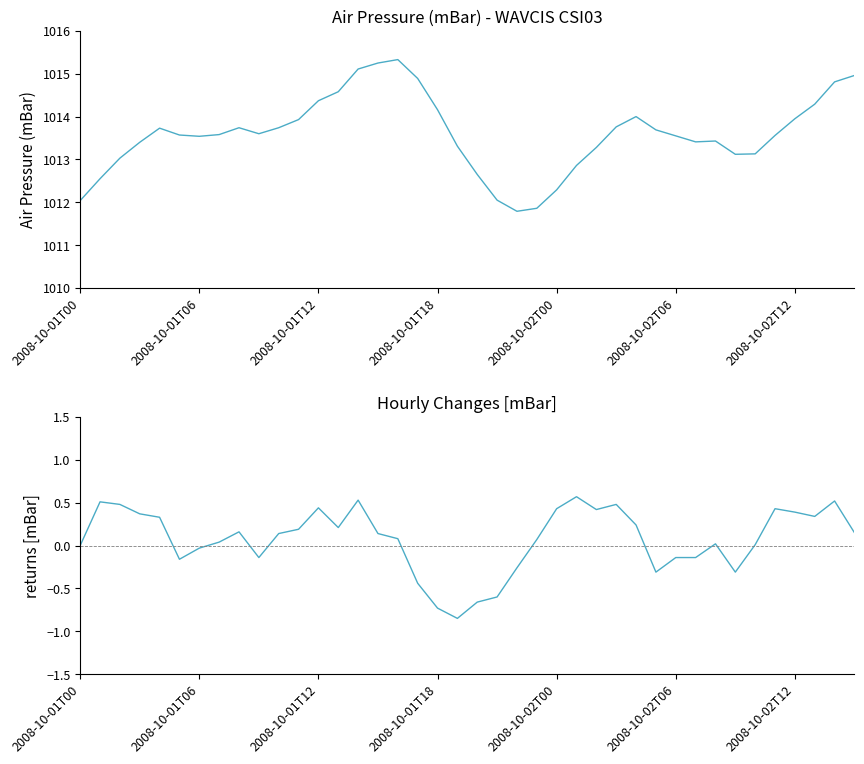

True or false: air_pressure(mBar) and Hourly Changes cross at least once.

False